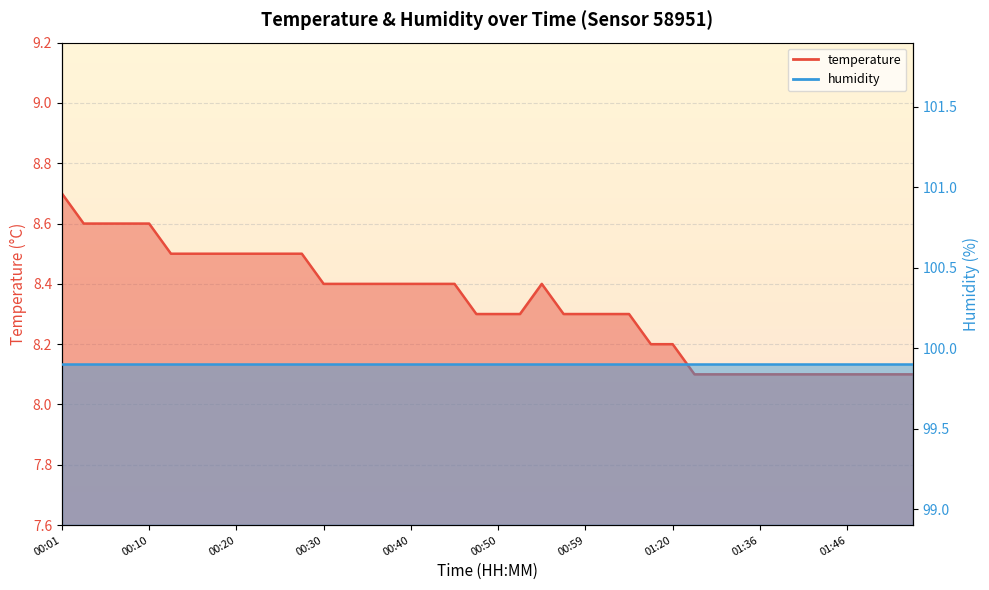

Reading left to right, what are all the values shown in this chart?

8.7	8.6	8.6	8.6	8.6	8.5	8.5	8.5	8.5	8.5	8.5	8.5	8.4	8.4	8.4	8.4	8.4	8.4	8.4	8.3	8.3	8.3	8.4	8.3	8.3	8.3	8.3	8.2	8.2	8.1	8.1	8.1	8.1	8.1	8.1	8.1	8.1	8.1	8.1	8.1